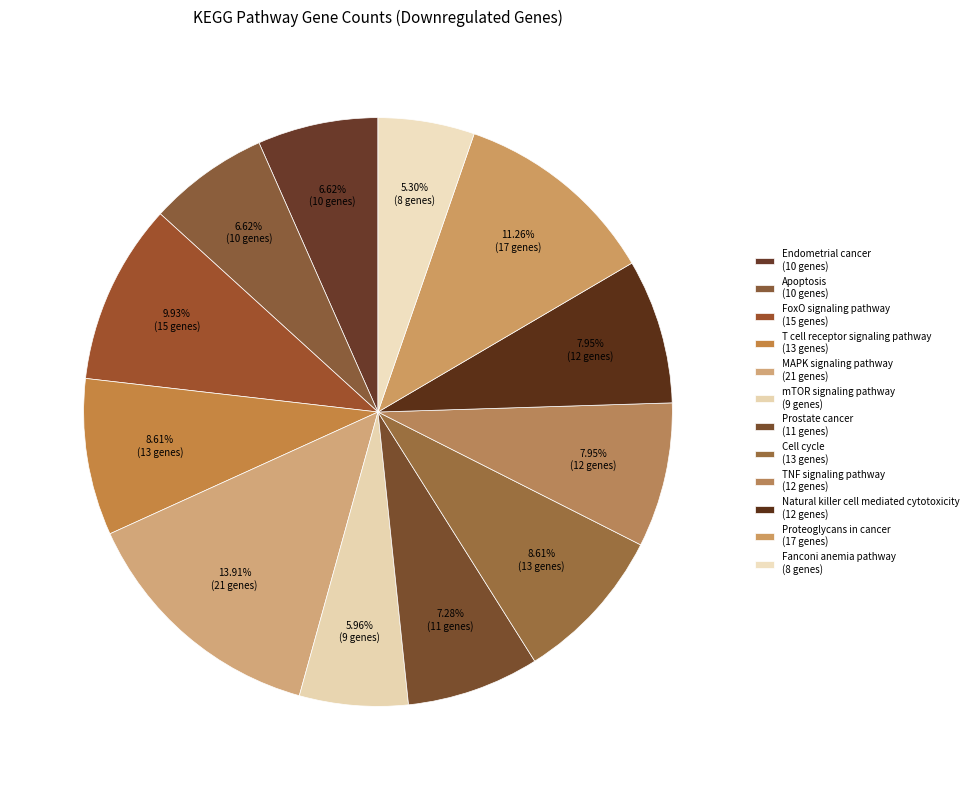

How many slices are in this pie chart?

12